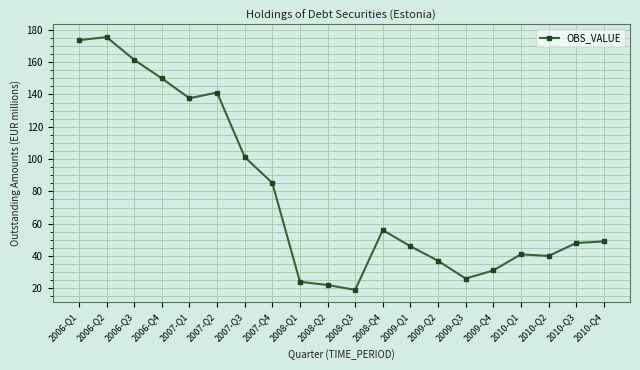

At which label is the value closest to 97?

2007-Q3